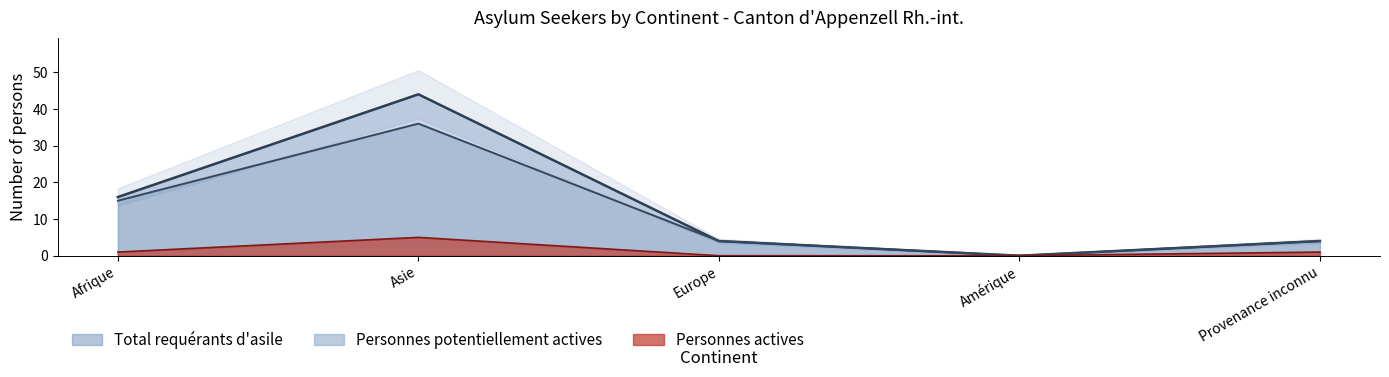

True or false: Personnes potentiellement actives and Total requérants d'asile intersect in this chart.

False